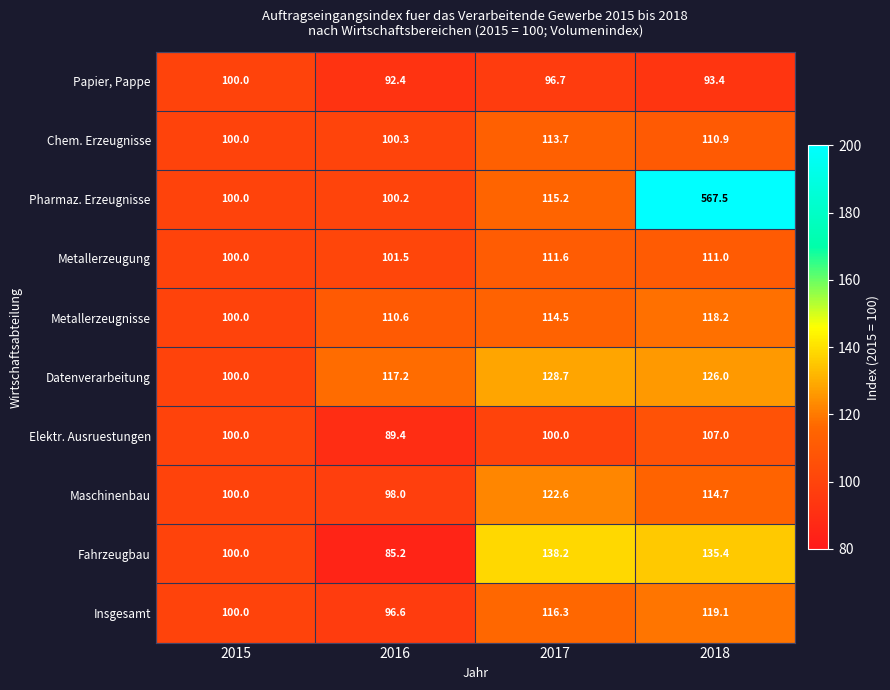

At how many categories does at least one series exceed 294?

1